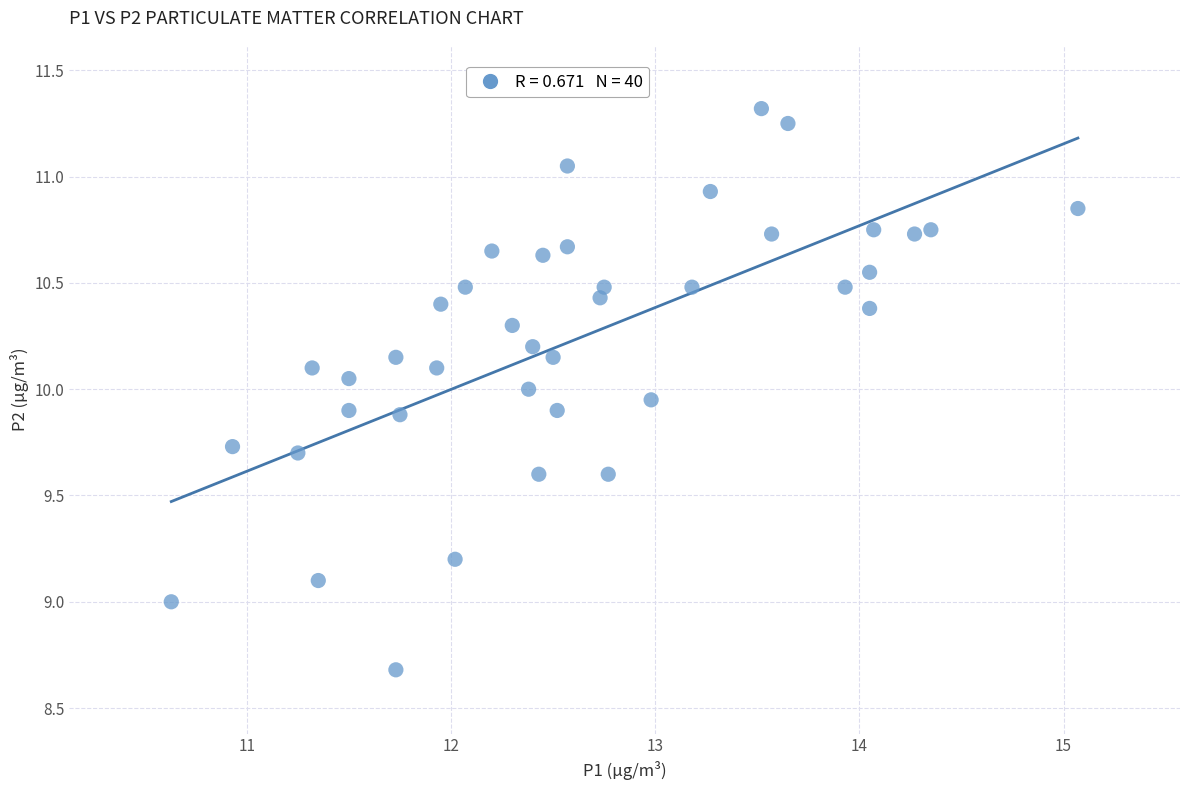

What is the range of Y values (max minus min)?

2.6